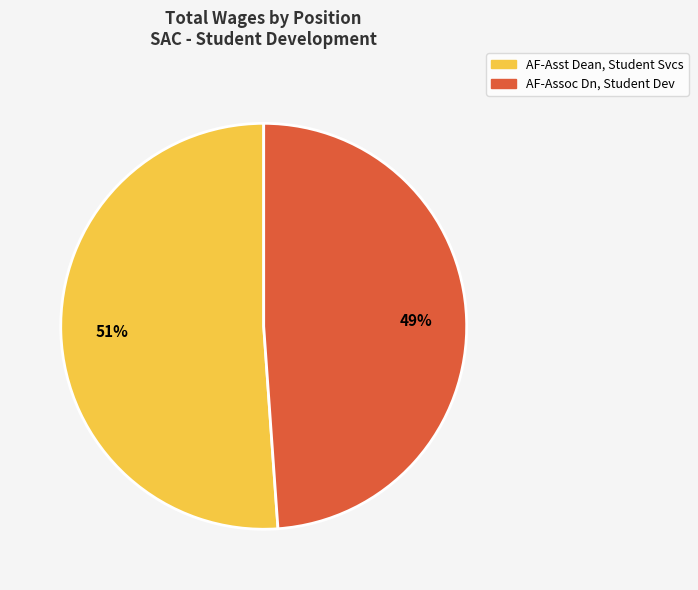

Which category accounts for the majority?

AF-Asst Dean, Student Svcs